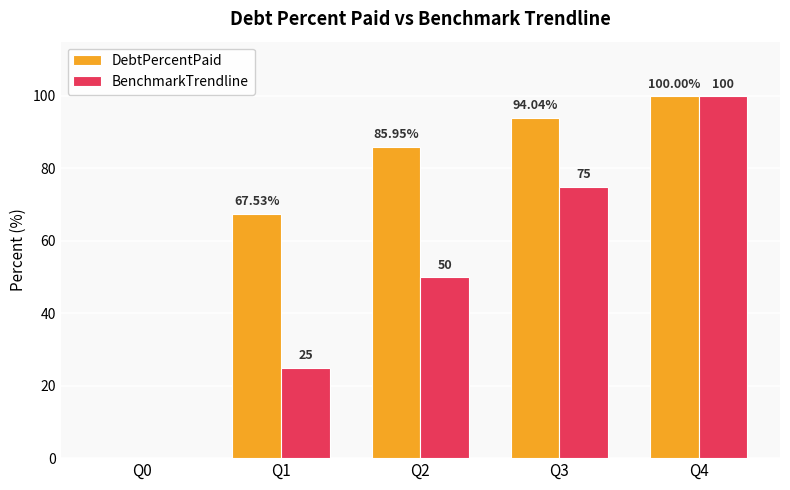

Does the chart contain stacked bars?

No